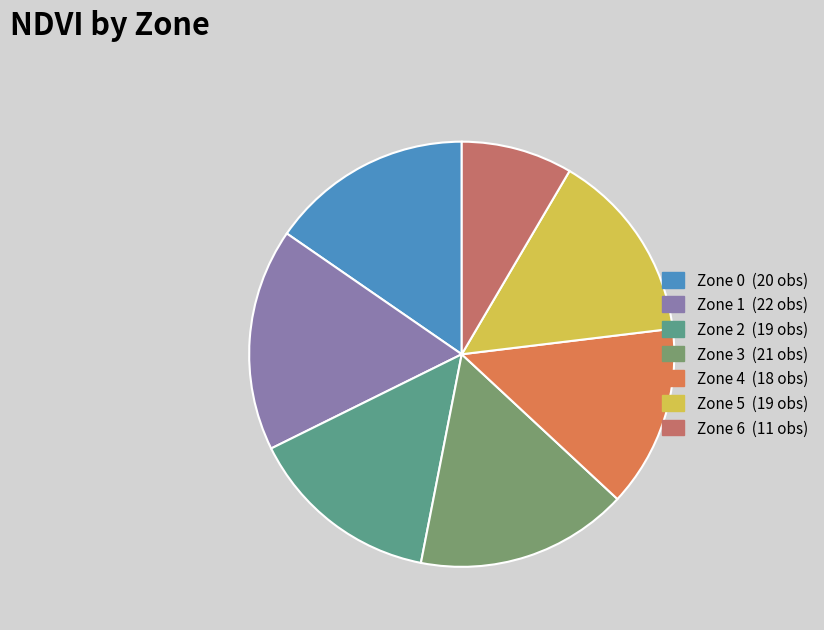

The Zone 0 slice represents 7% of the pie. True or false?

False